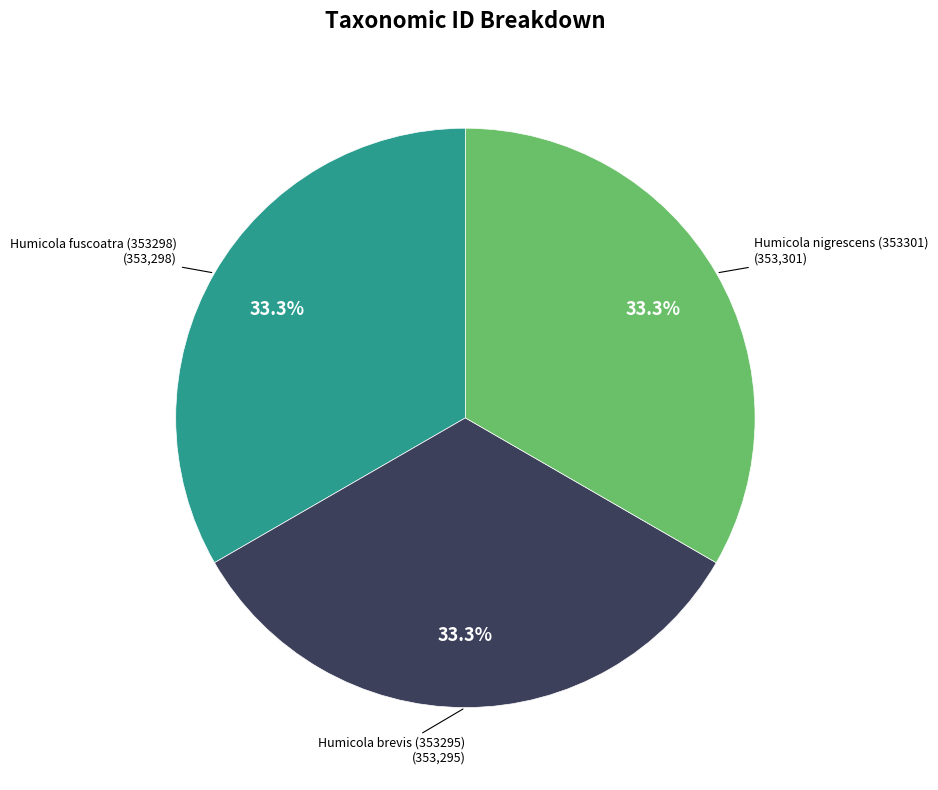

To the nearest percent, what is the average slice percentage?

33%